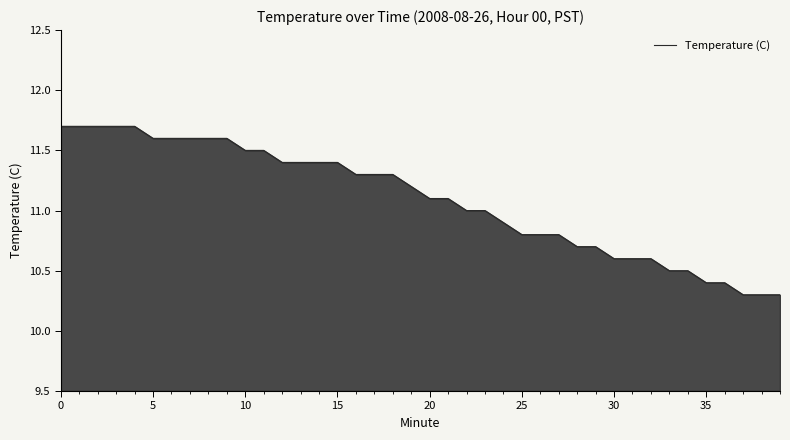

What is the difference between the maximum and minimum values?

1.4